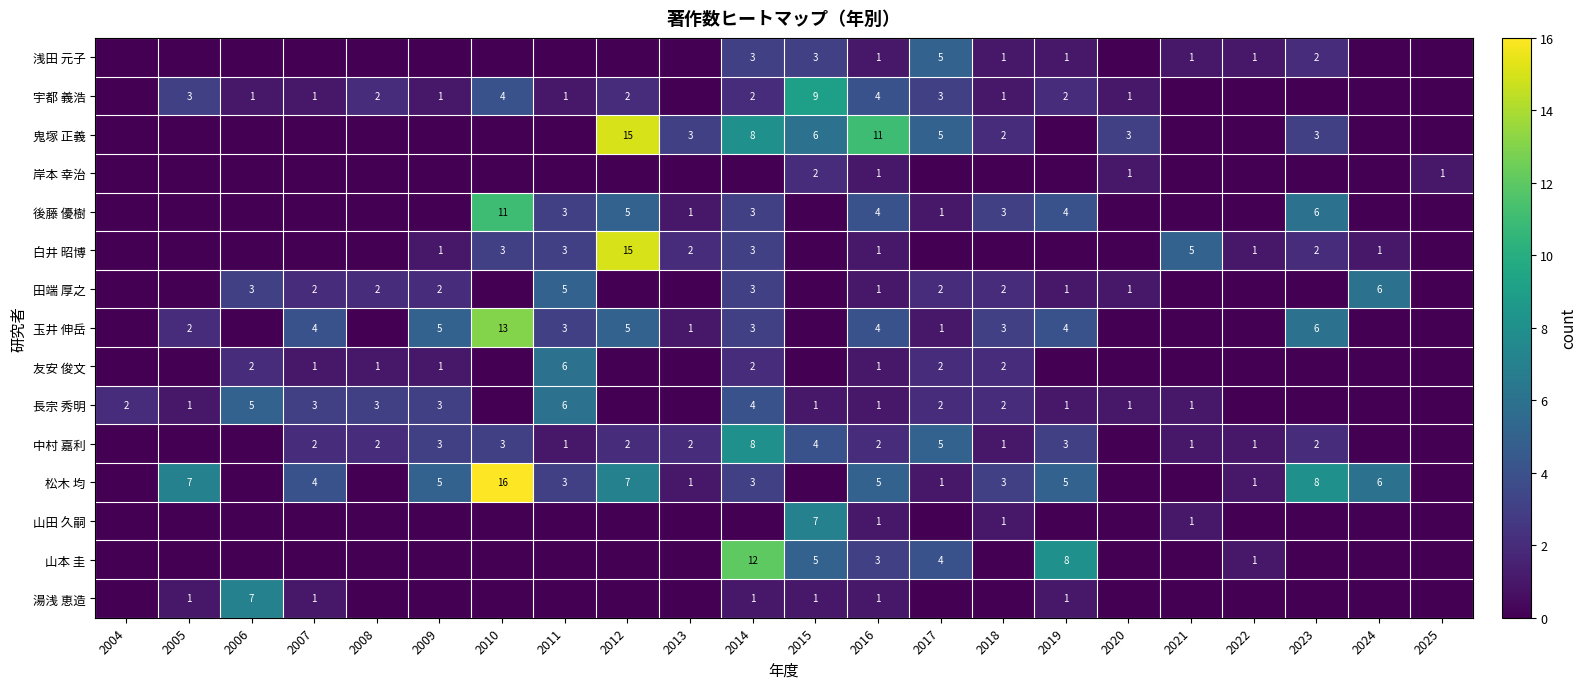

The value of 白井 昭博 at 2013 is 2. True or false?

True